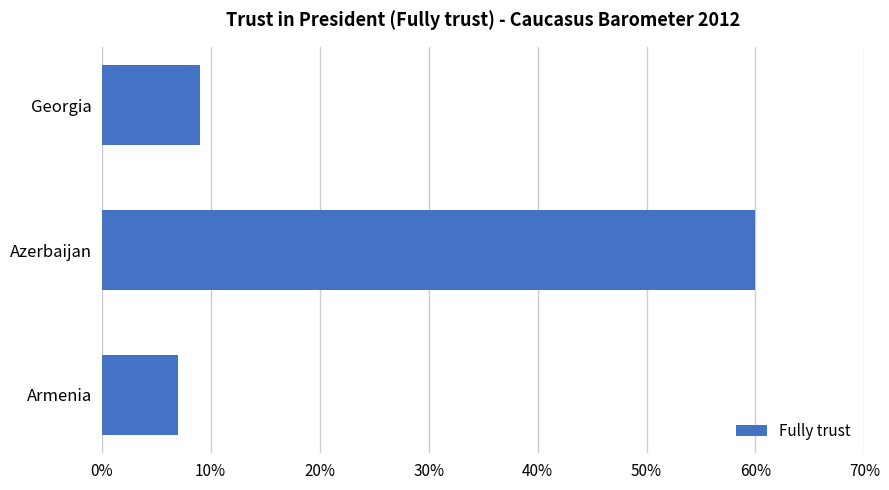

What is the sum of all values?

76